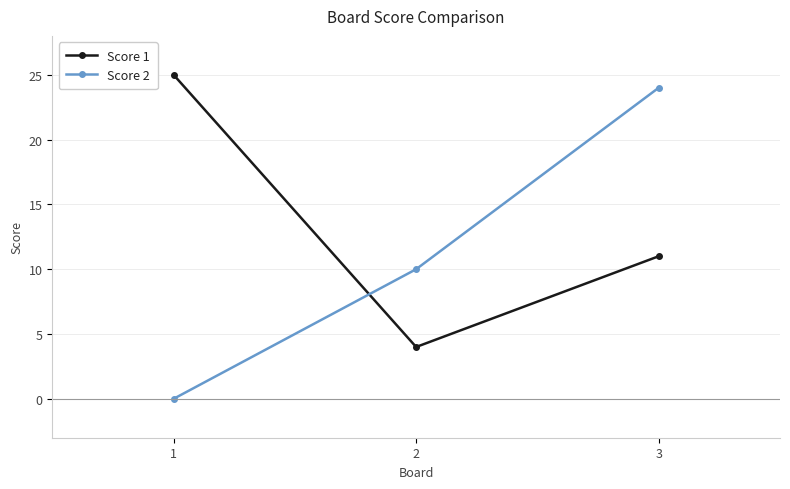

At which category is the sum across all series the highest?

3